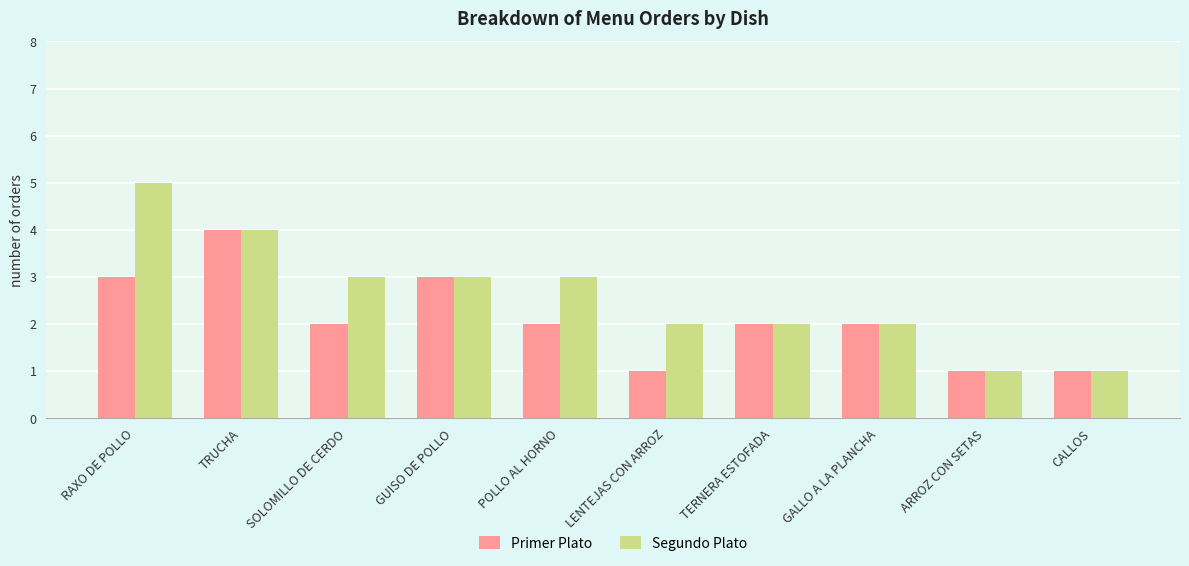

Which series has the widest spread of values?

Segundo Plato